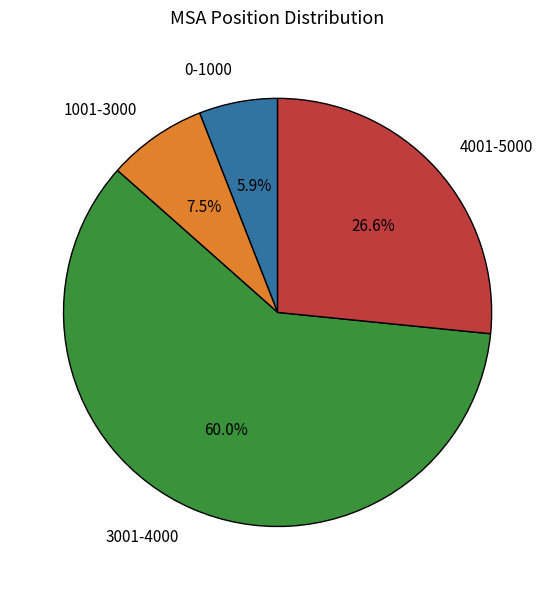

What portion of the pie excludes 3001-4000?

40.0%